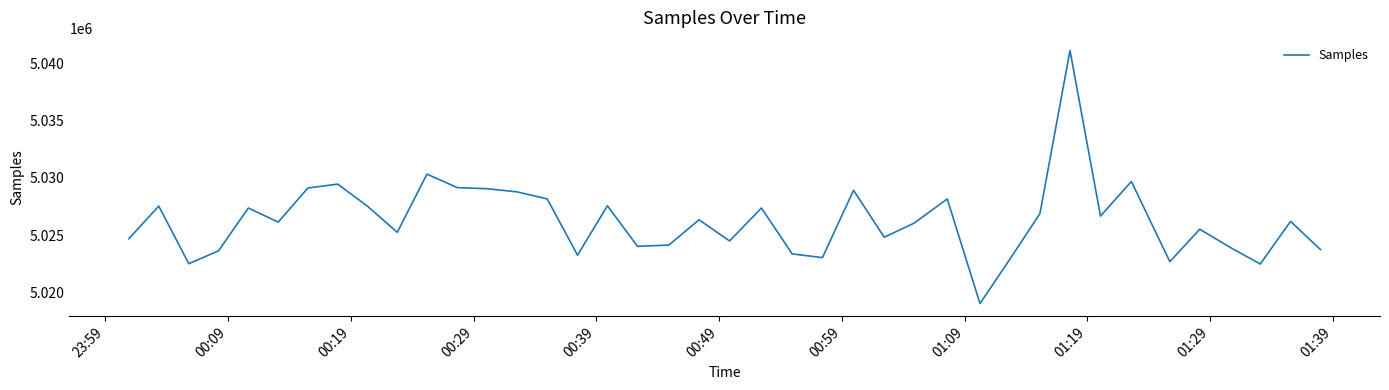

What is the greatest value displayed?

5041148